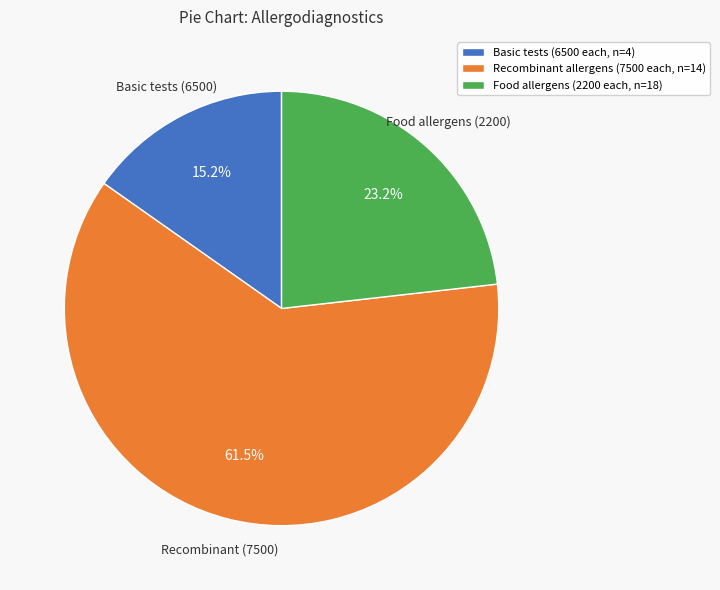

Is there any slice that represents more than half of the pie?

Yes